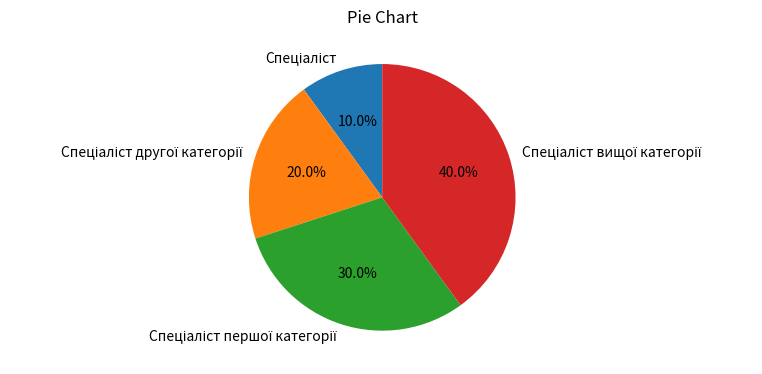

Is there a majority slice in this chart?

No